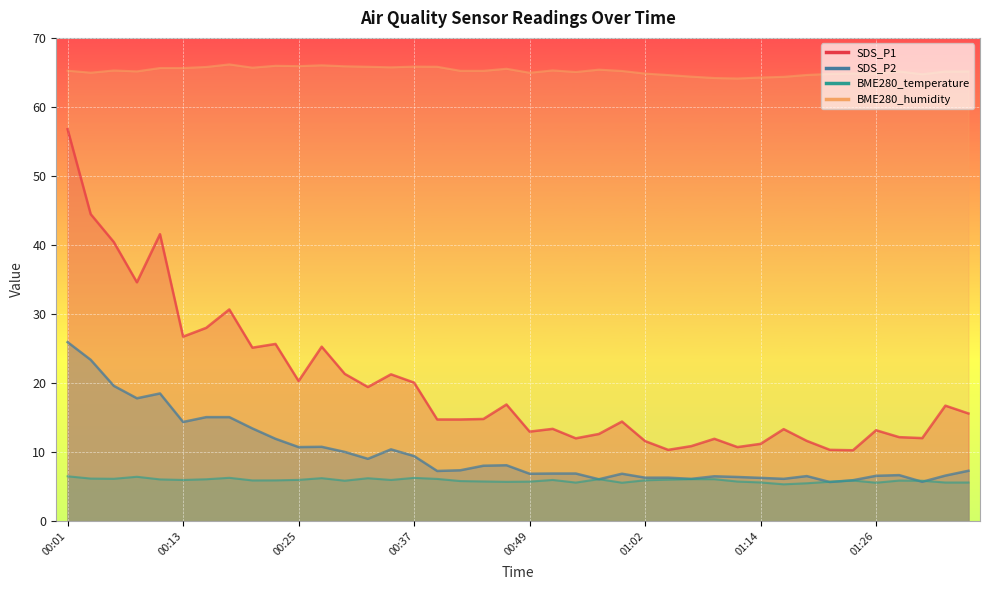

What is the value of the SDS_P1 point at the 10th from the left?

25.7